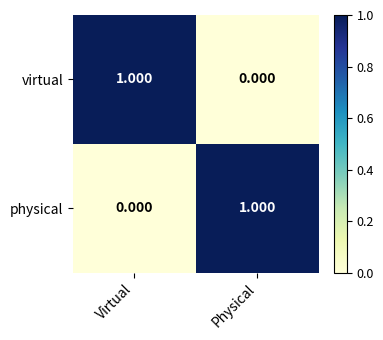

List the labels in order of physical value, largest first.

Physical, Virtual